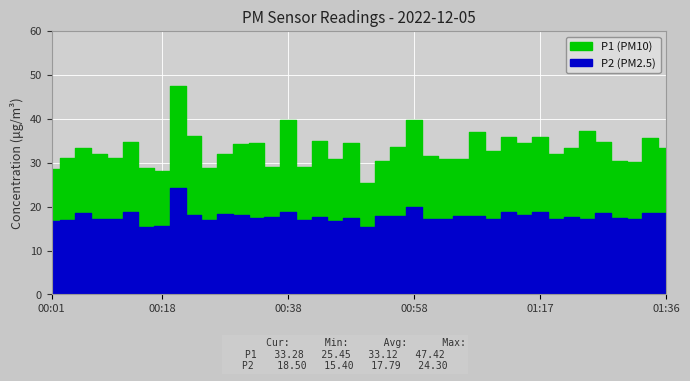

What is the difference between the highest and lowest values at 01:12?

17.0